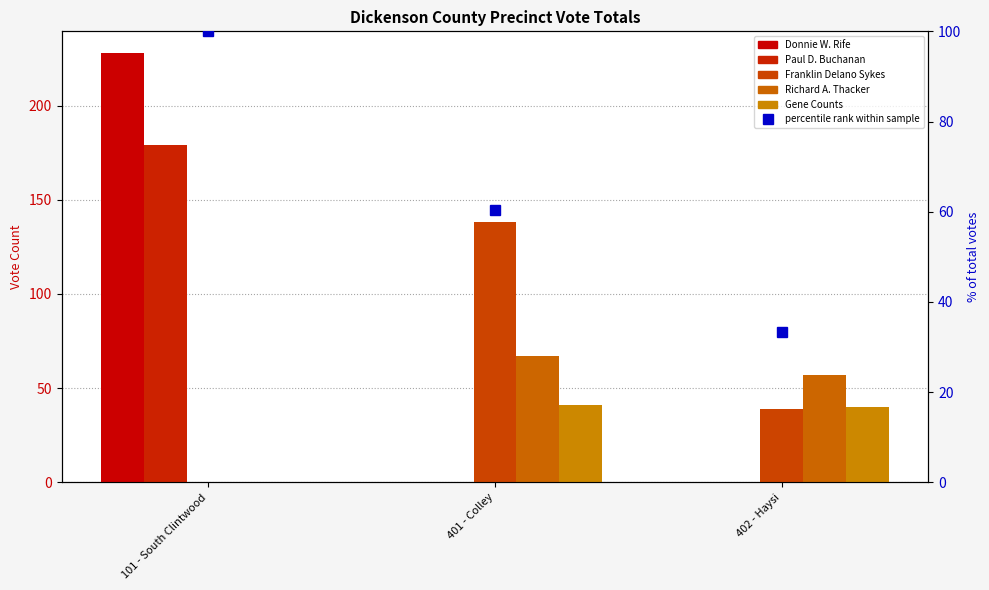

Is the value of Franklin Delano Sykes at 401 - Colley greater than the value of Paul D. Buchanan at 401 - Colley?

Yes